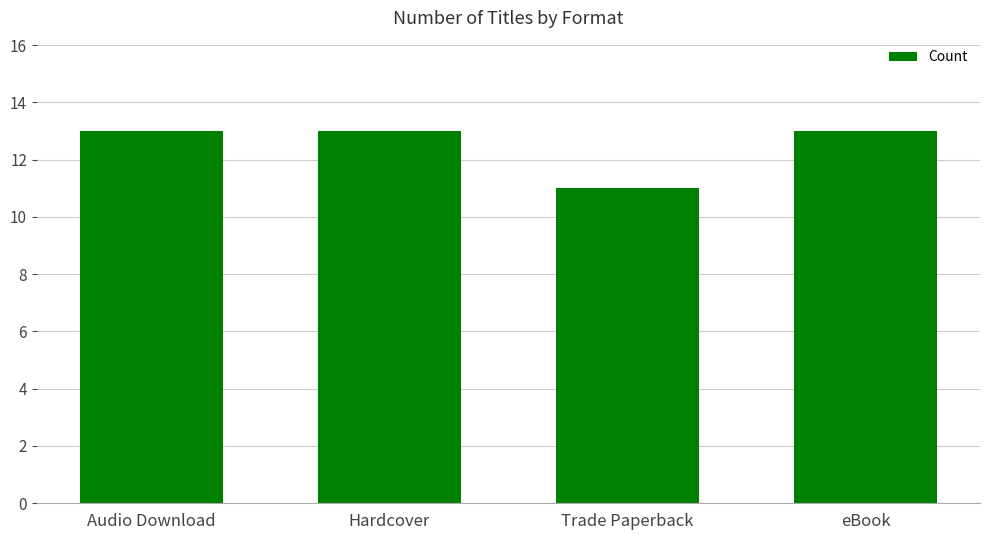

Which label corresponds to the smallest value in the chart?

Trade Paperback